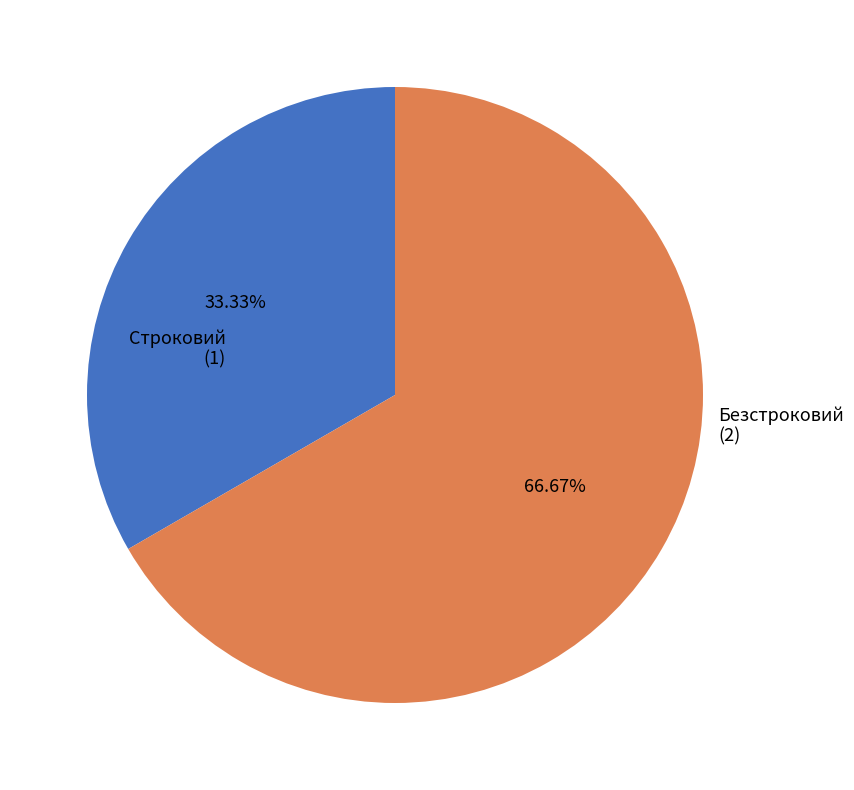

Does any single category account for the majority?

Yes